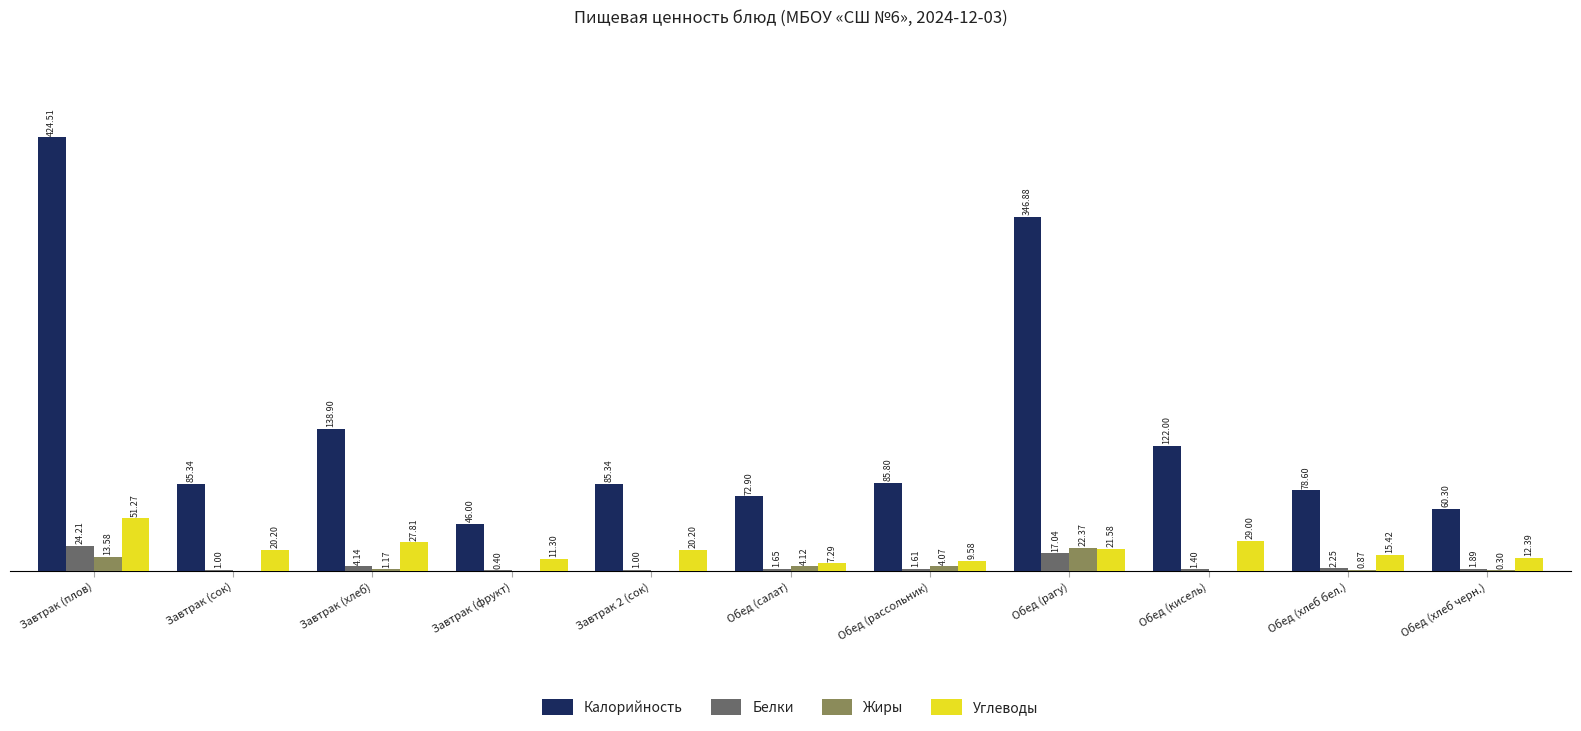

At which category is the sum across all series the highest?

Завтрак (плов)